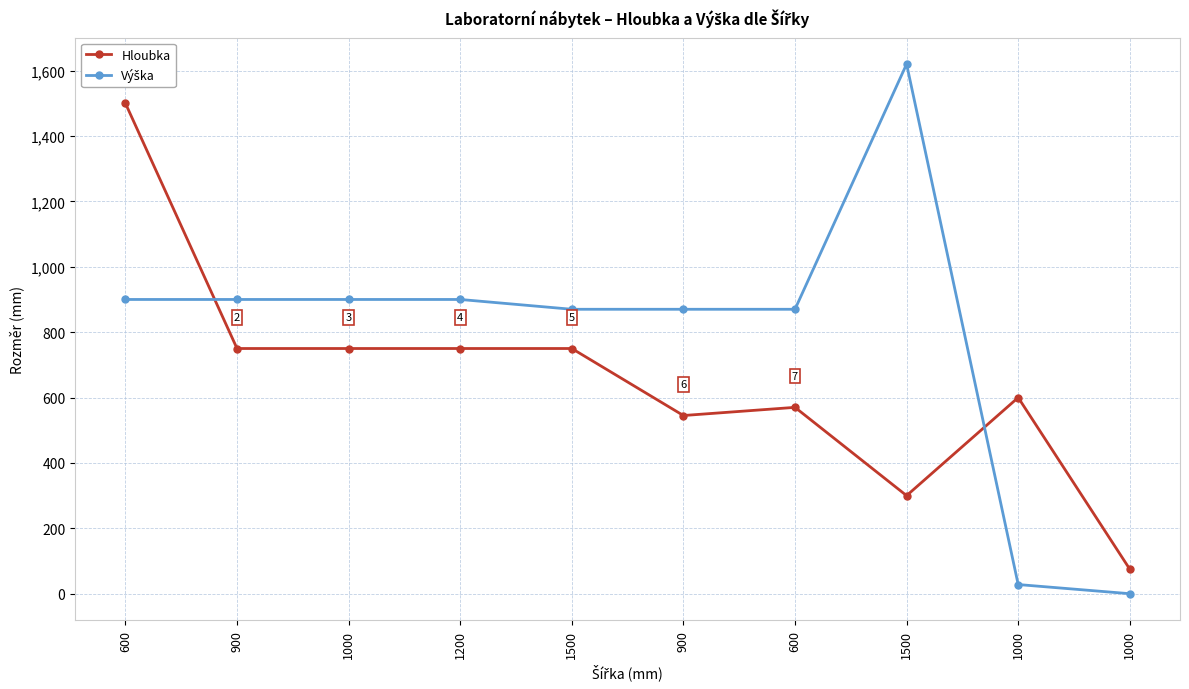

Rank the series by their maximum value, from lowest to highest.

Hloubka, Výška